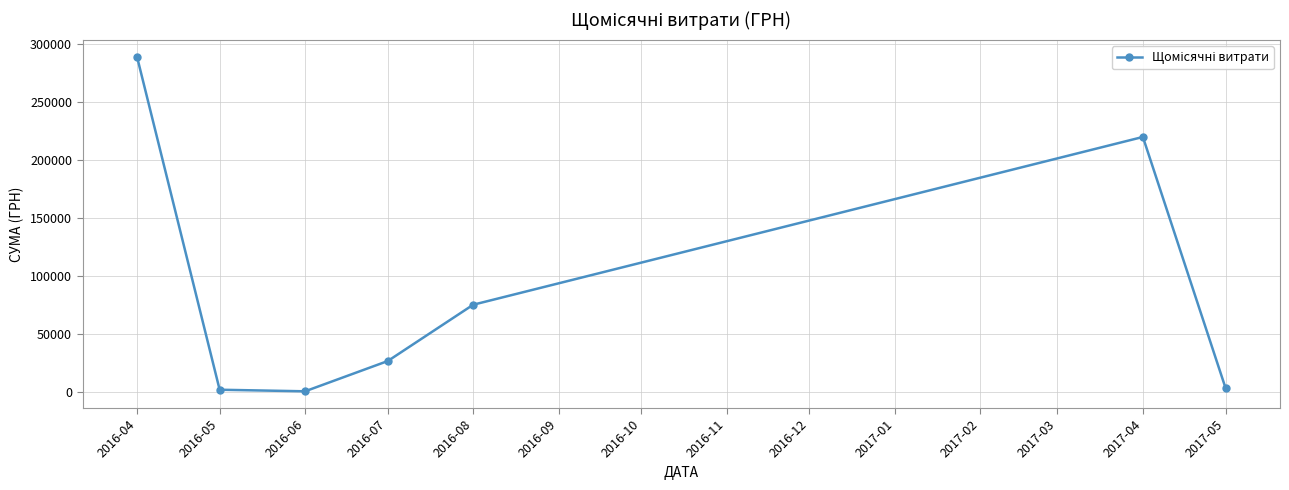

True or false: there are more than 1 points higher than both neighbors.

False